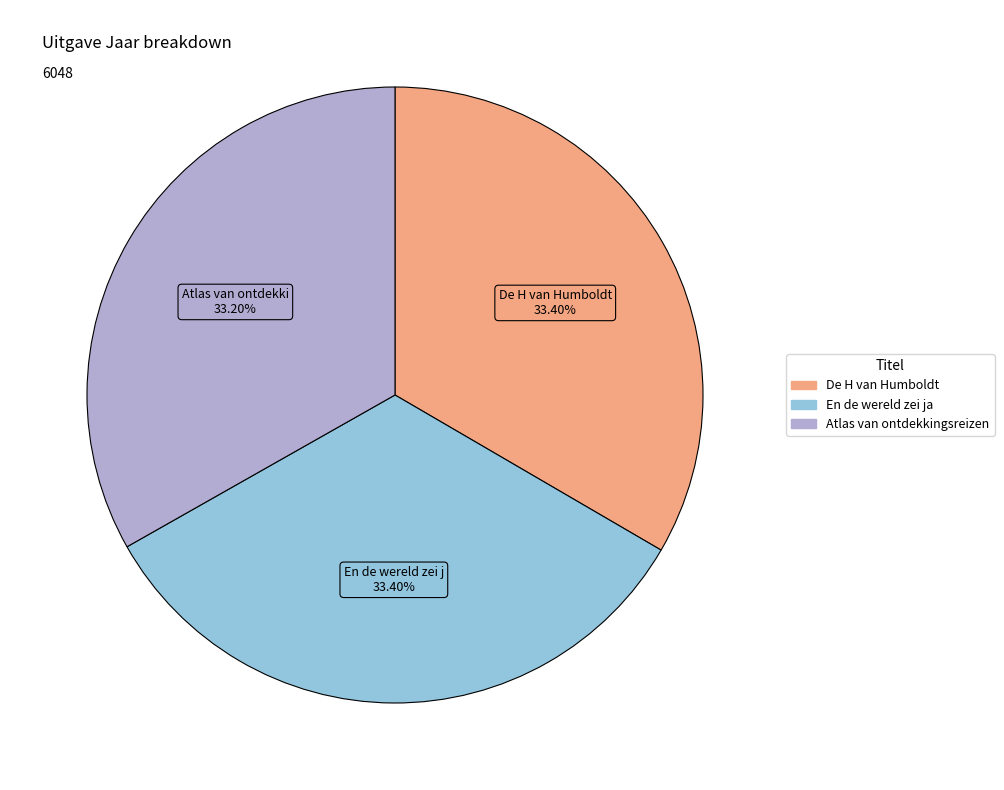

Does any single category account for the majority?

No